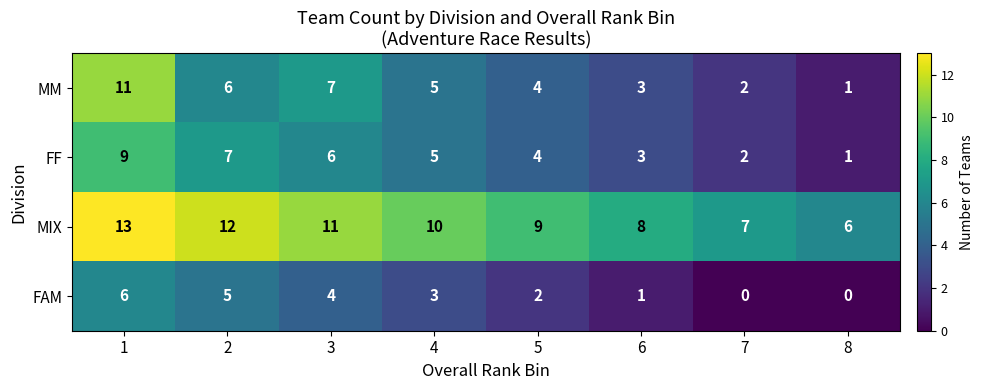

How many MIX values are between 8 and 12?

5